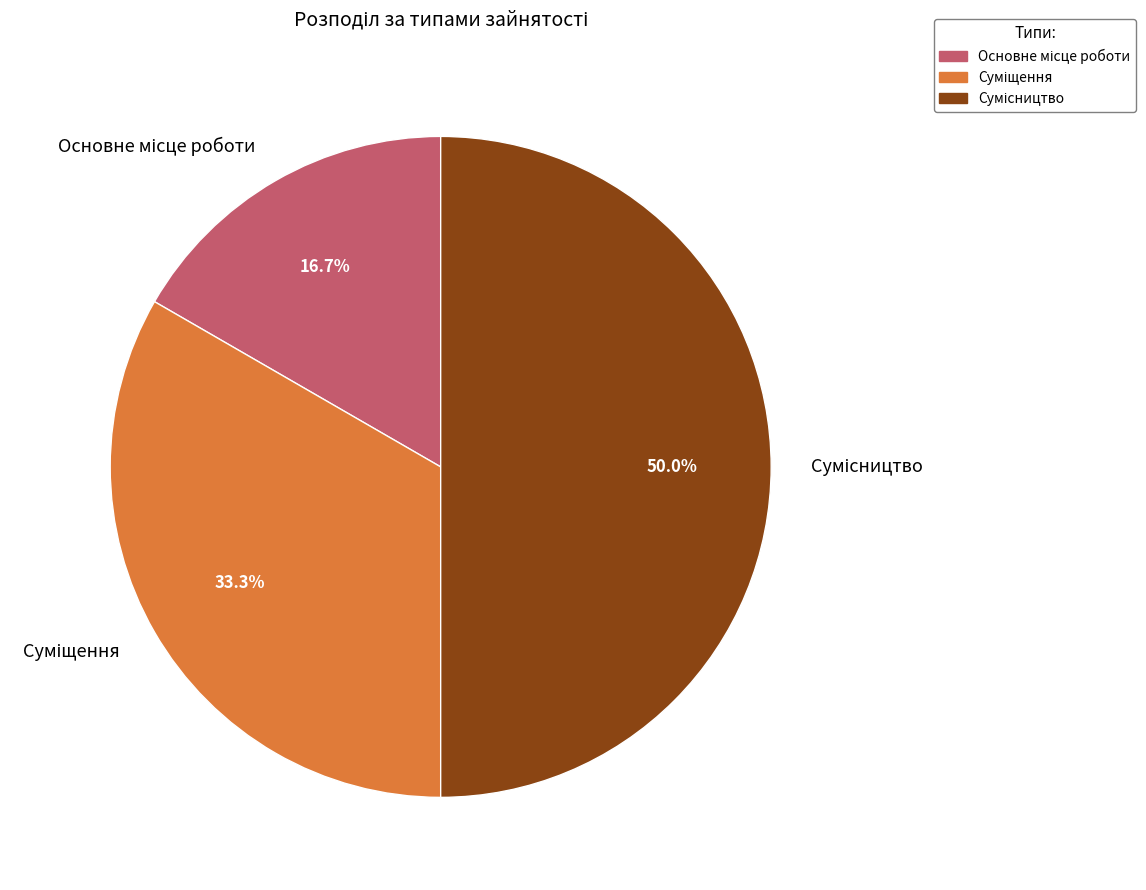

What is the change in value from Суміщення to Сумісництво?

+1